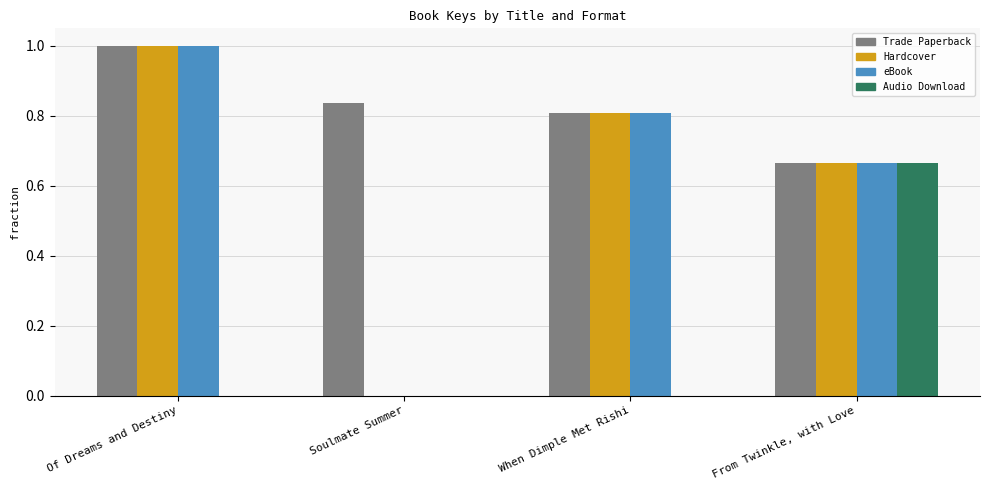

At which category is the sum across all series the highest?

Of Dreams and Destiny